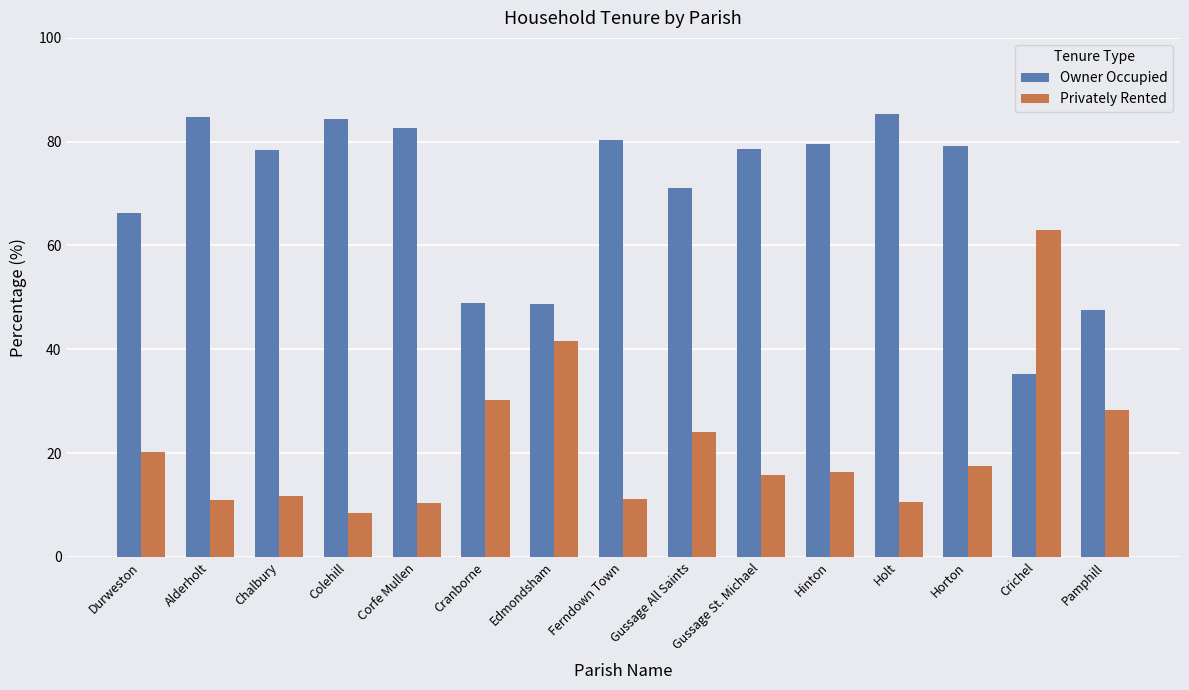

What is the total value across all series at Edmondsham?

90.5